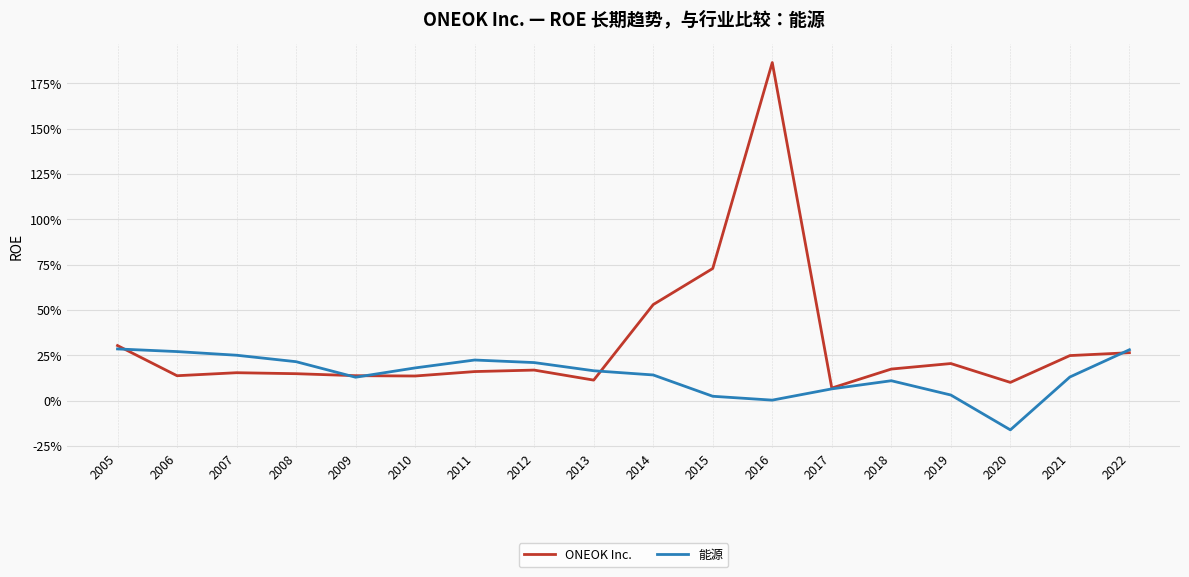

Is this an area chart (filled region under the line)?

No